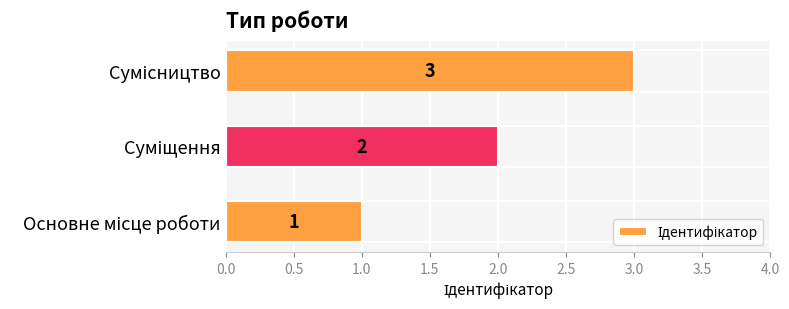

What is the sum of all values?

6